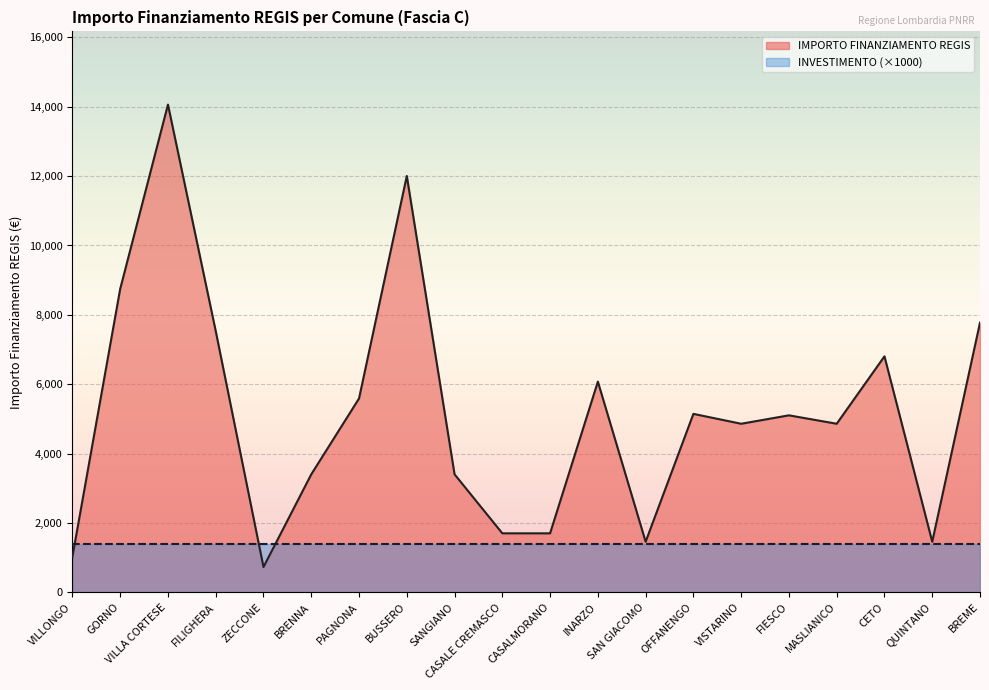

The chart shows a value of 12005 at BUSSERO. True or false?

True